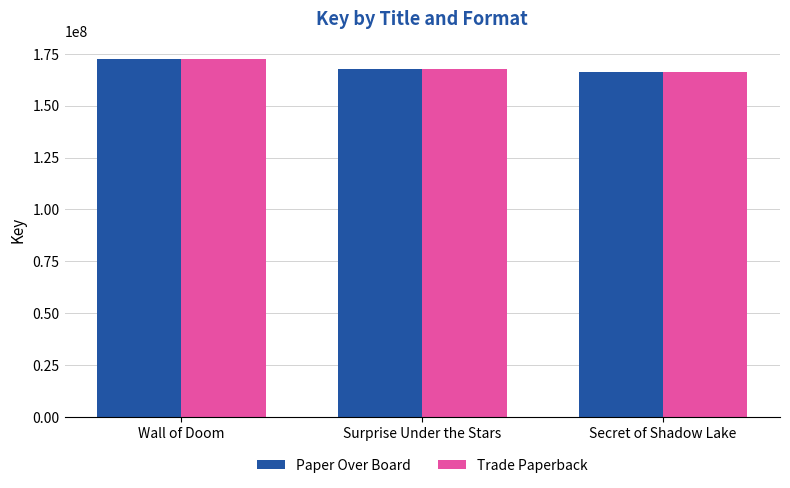

Read the Paper Over Board value at Surprise Under the Stars.

167752315